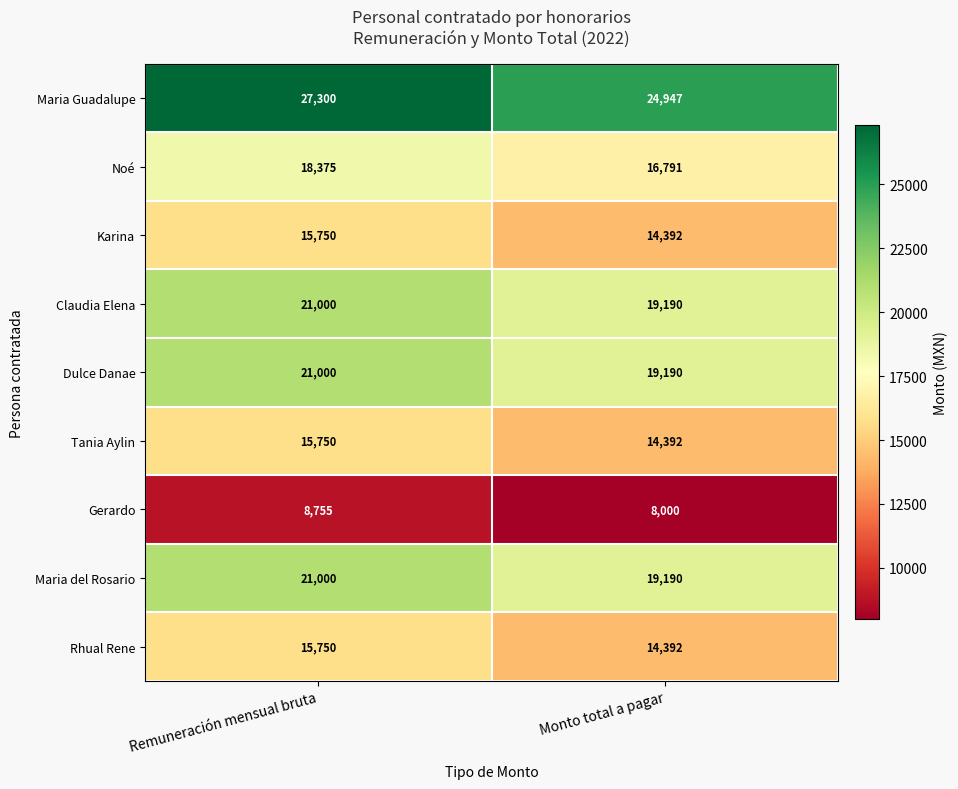

What is the approximate value of Maria del Rosario at Remuneración mensual bruta, to the nearest 10?

21000